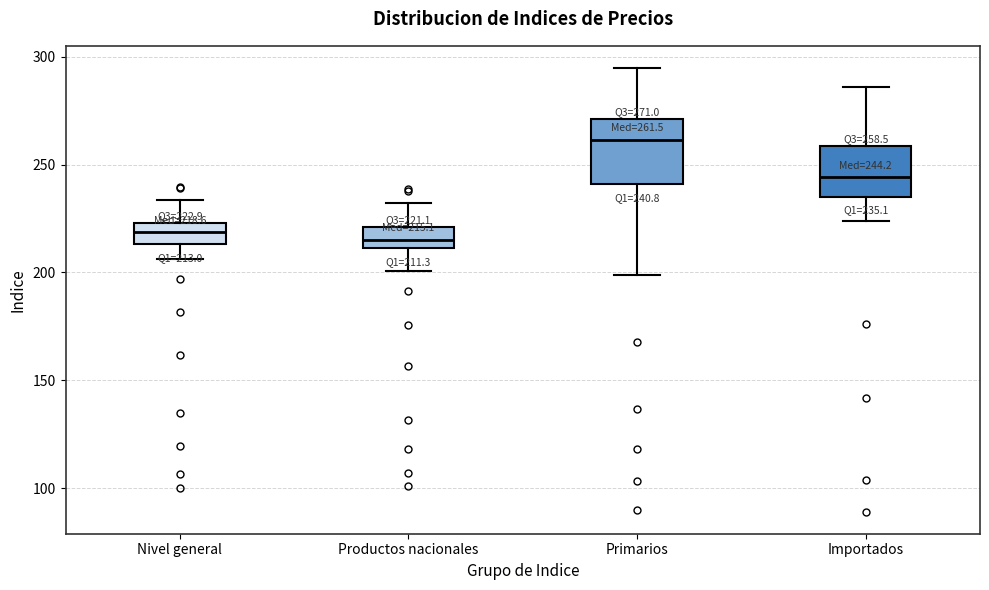

Which box is the tallest, from its lower edge to its upper edge?

Primarios